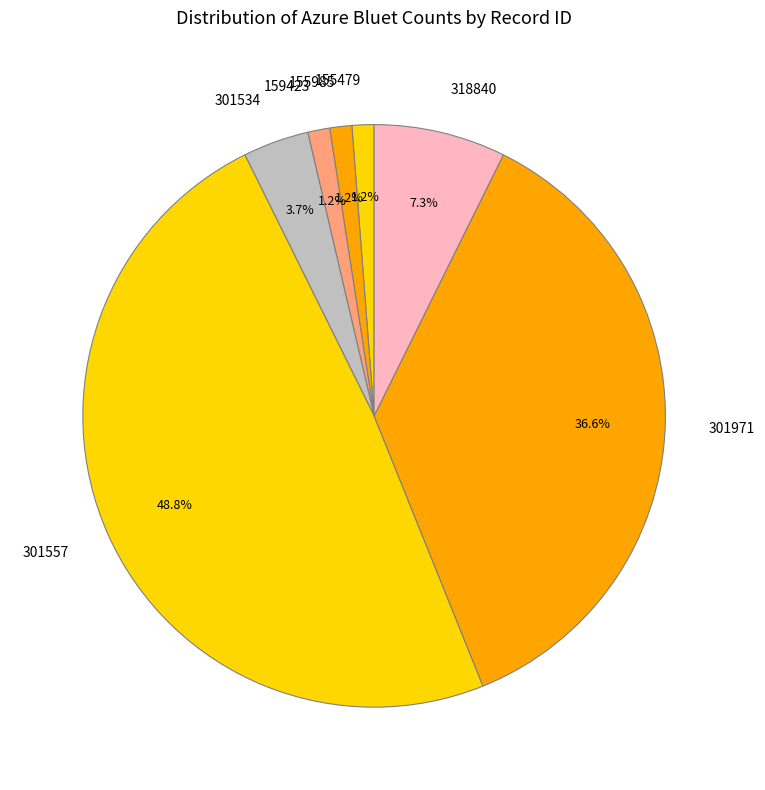

Between 301557 and 155479, which is larger?

301557